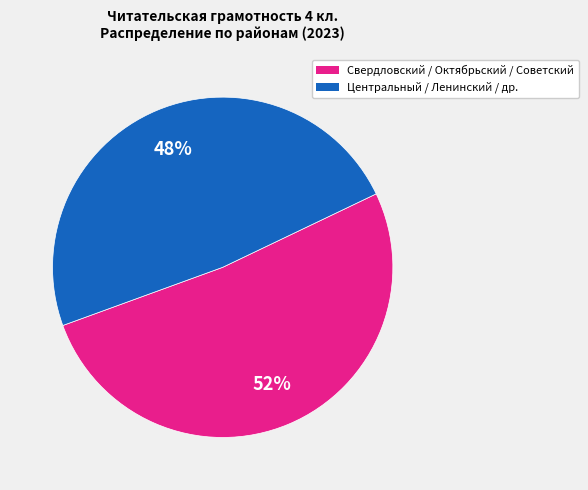

To the nearest percent, what is the average slice percentage?

50%